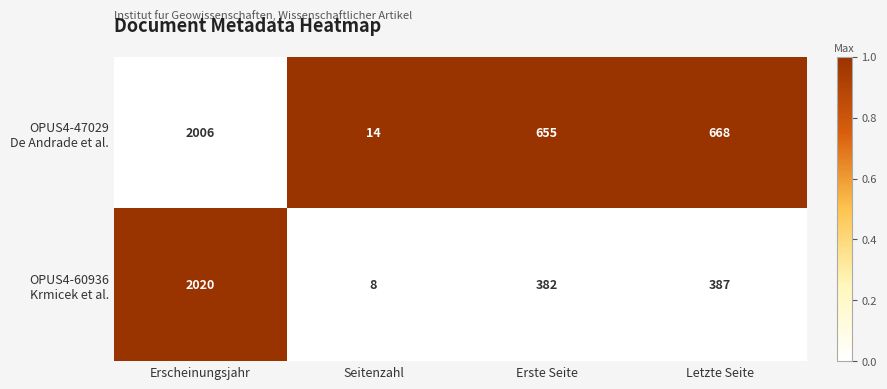

At which category is the sum across all series the highest?

Erscheinungsjahr